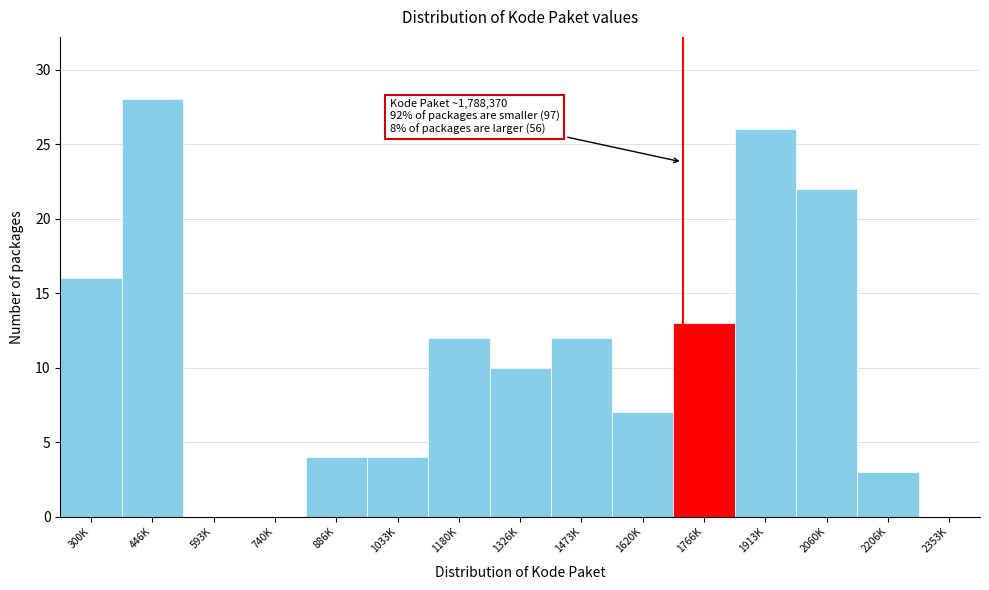

Reading left to right, list all the values displayed in this chart.

300K=16	446K=28	593K=0	740K=0	886K=4	1033K=4	1180K=12	1326K=10	1473K=12	1620K=7	1766K=13	1913K=26	2060K=22	2206K=3	2353K=0